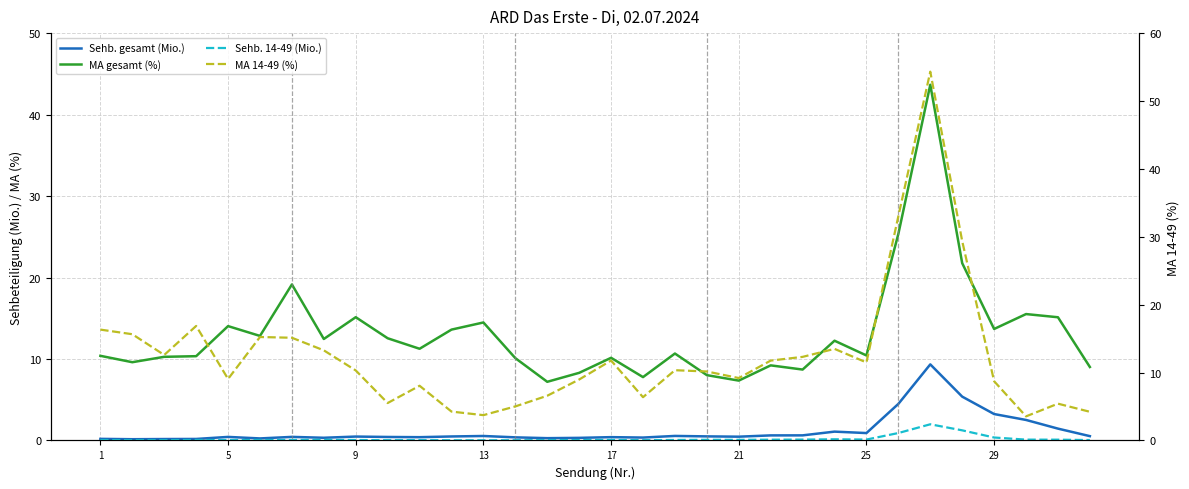

What is the minimum value for MA 14-49 (%)?

3.5